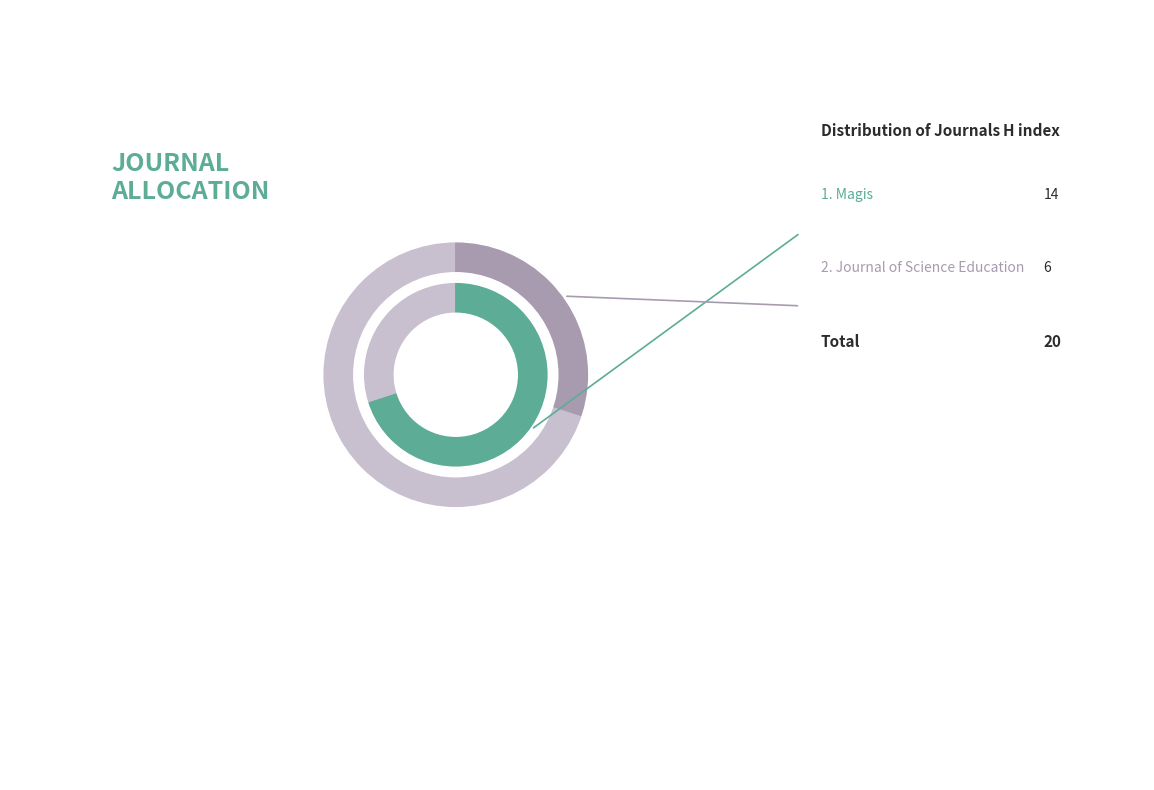

To the nearest percent, what is the difference between the Journal of Science Education and Magis slice percentages?

40%